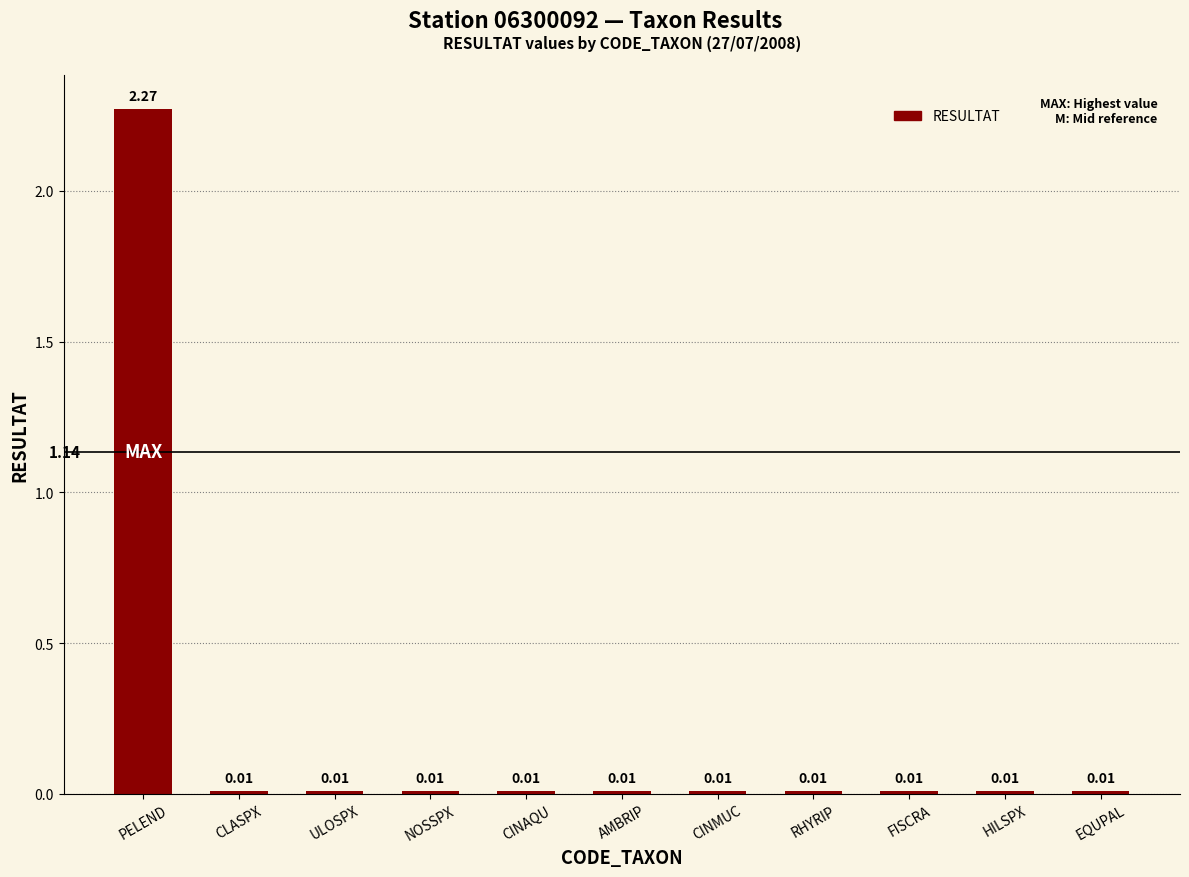

What is the sum of all values?

2.4